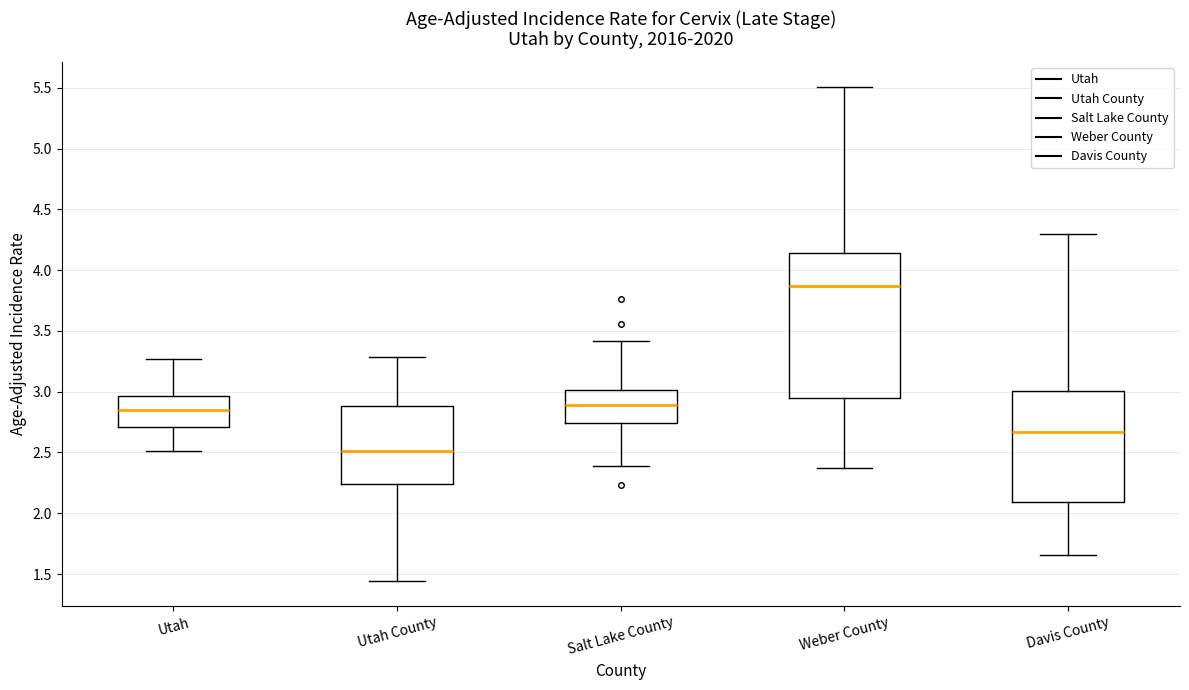

Reading left to right, transcribe this box plot: for each box, give where its median line is, the range the box spans, and where its two whiskers end, as read against the y-axis. The values are not printed on the chart, so give them approximately, as read against the axis.

Utah: median 2.85, box 2.70 to 2.95, whiskers 2.50 to 3.25
Utah County: median 2.50, box 2.25 to 2.90, whiskers 1.45 to 3.30
Salt Lake County: median 2.90, box 2.75 to 3.00, whiskers 2.40 to 3.40
Weber County: median 3.85, box 2.95 to 4.15, whiskers 2.35 to 5.50
Davis County: median 2.65, box 2.10 to 3.00, whiskers 1.65 to 4.30